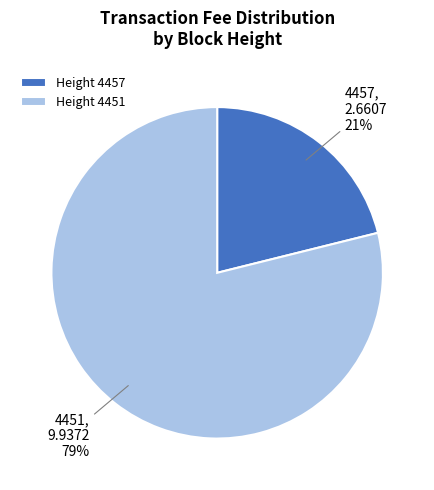

To the nearest percent, what is the difference between the largest and smallest slice percentages?

58%